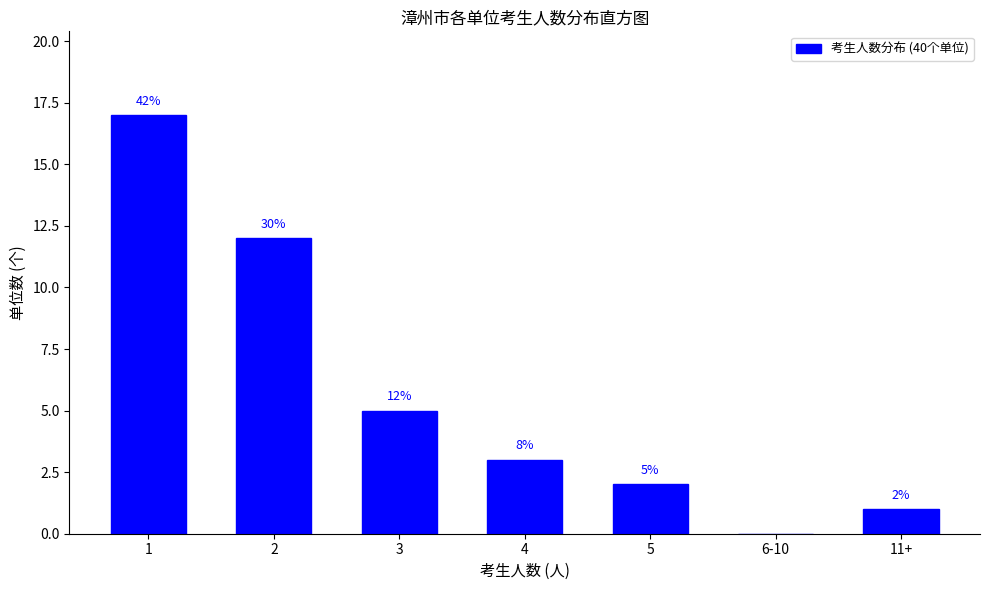

Reading right to left, what are all the values shown in this chart?

11+=1	6-10=0	5=2	4=3	3=5	2=12	1=17